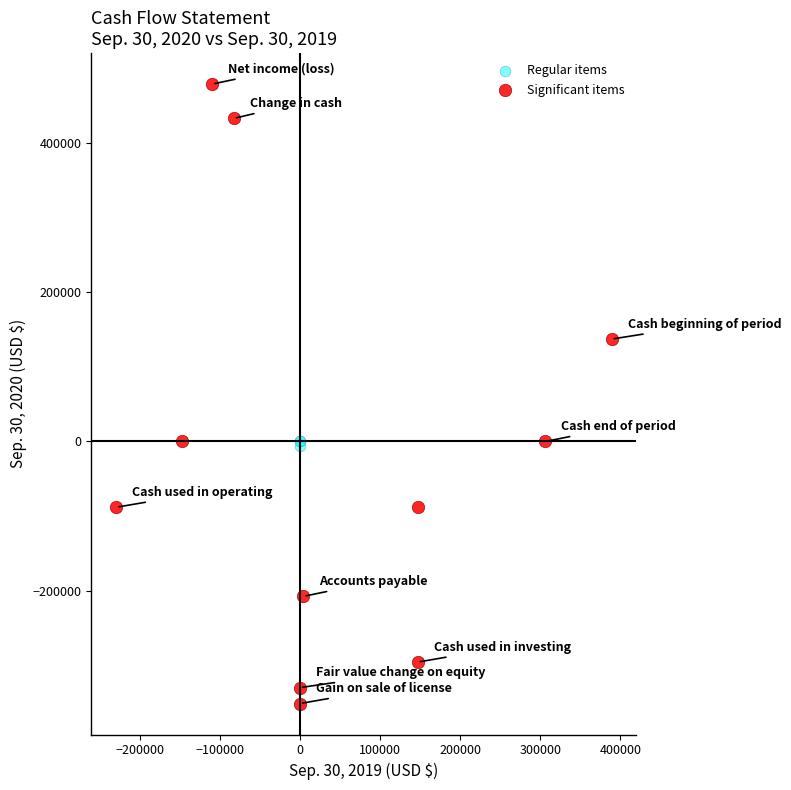

Which series has the widest spread of Y values?

Significant items